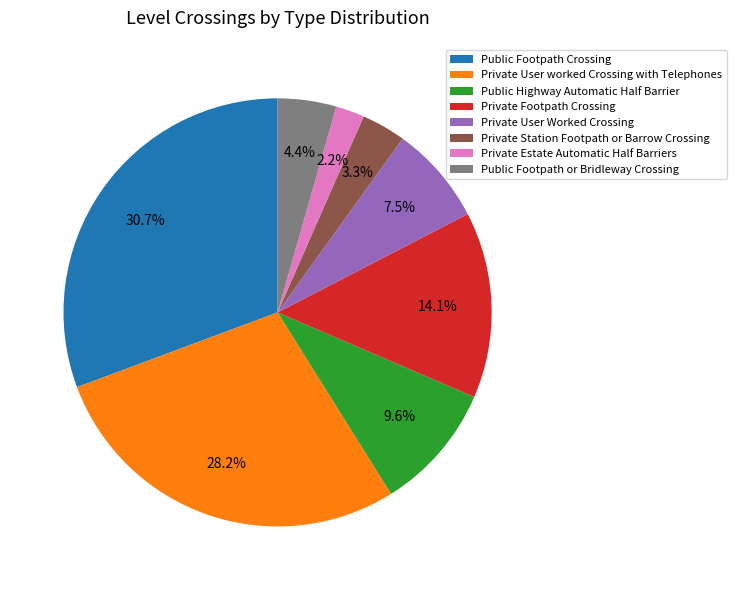

To the nearest percent, what is the average slice percentage?

12%